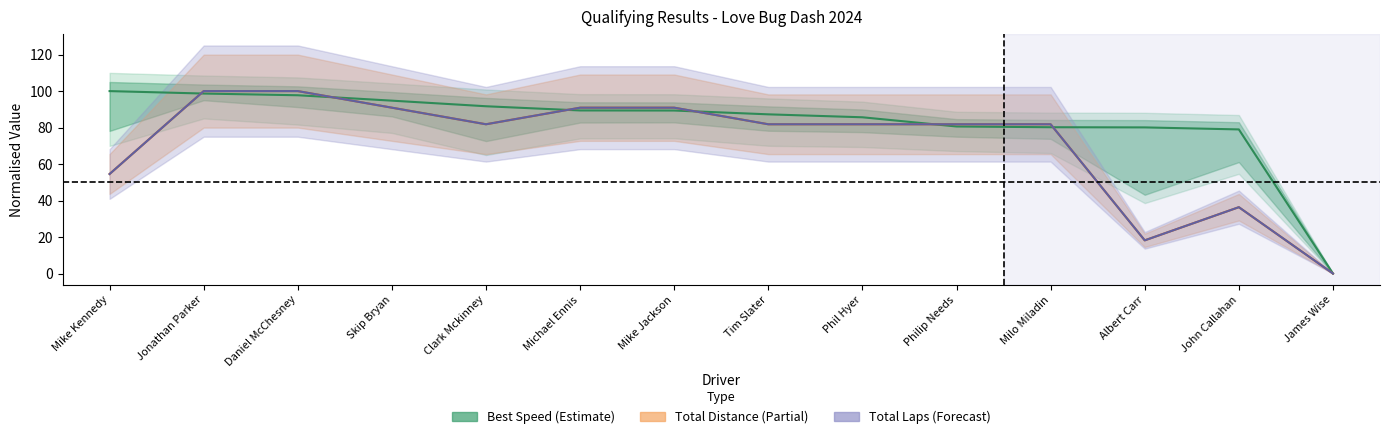

What is the sum of all Total Laps values?

990.9